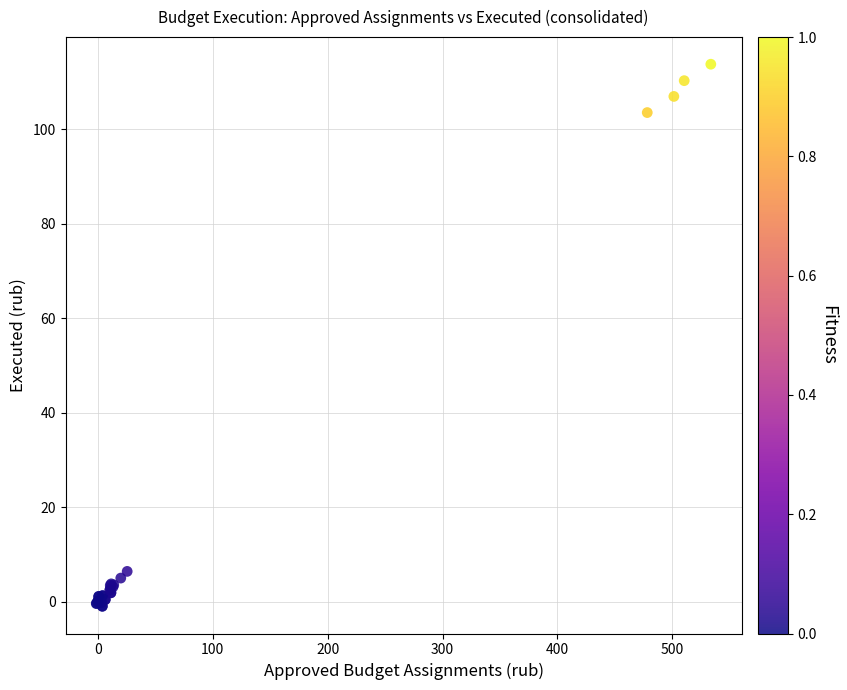

What Y value in the scatter plot is closest to 56?

103.5